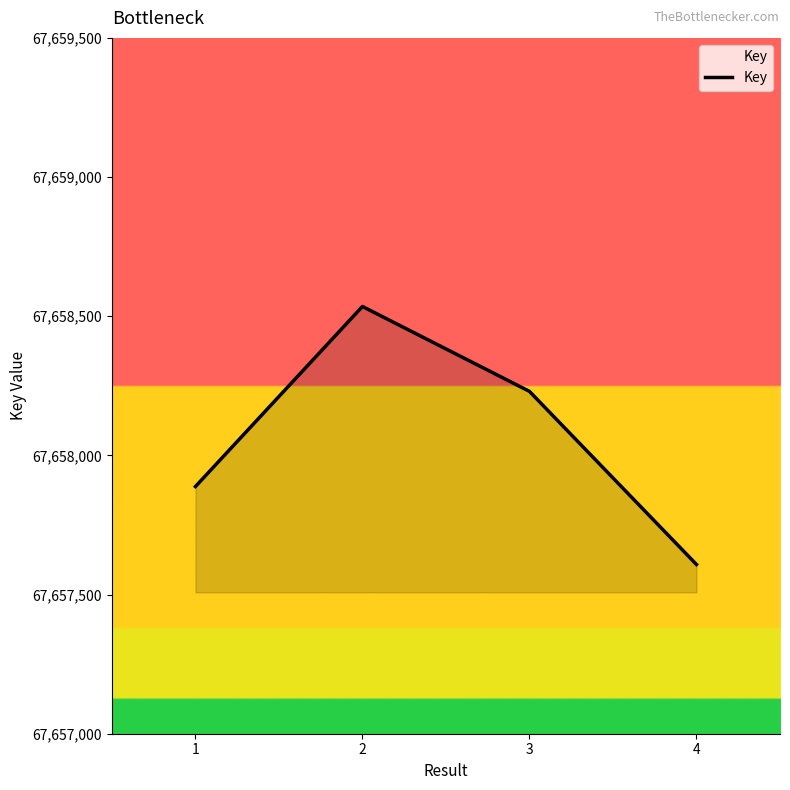

Where is the first local maximum?

2